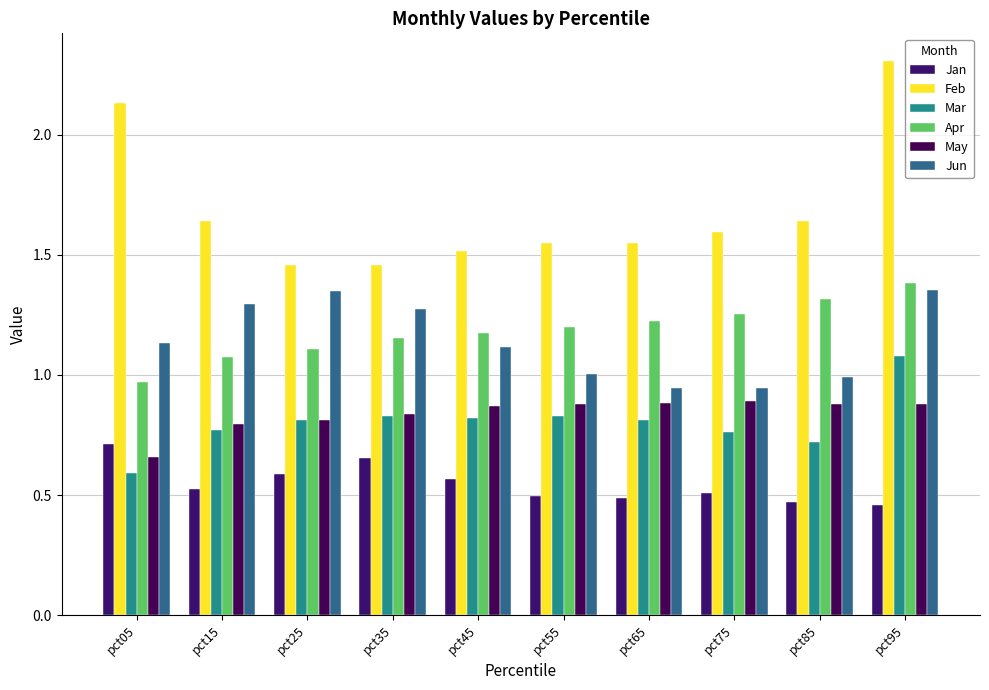

Where does the Jun series first go above 1?

pct05